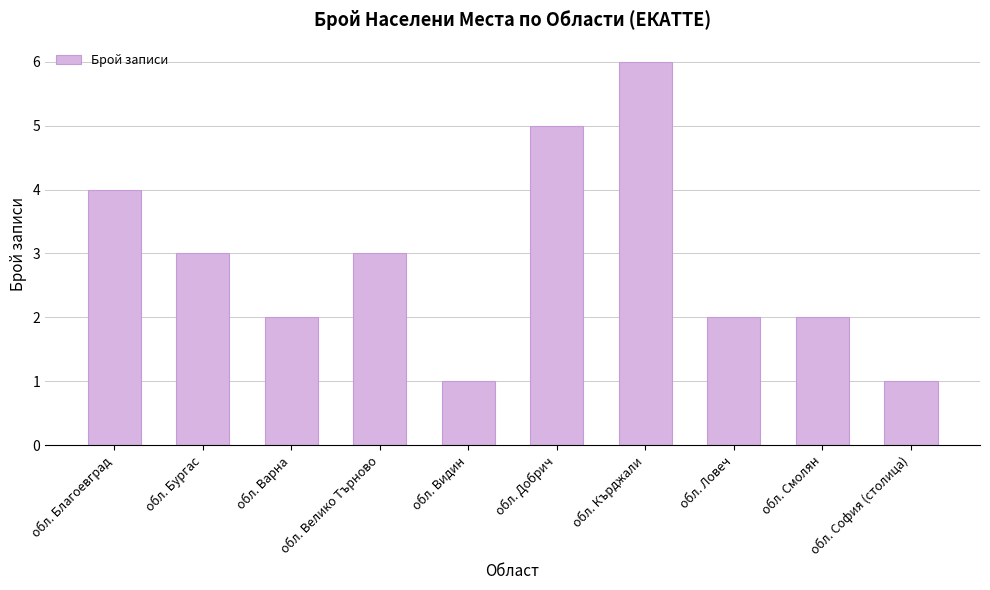

True or false: the data shows 5 at обл. Бургас.

False